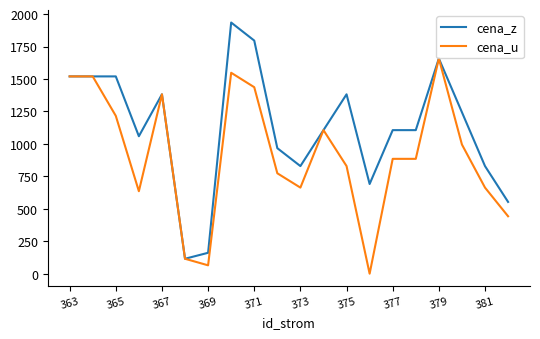

What are all the series names shown in the legend?

cena_z, cena_u